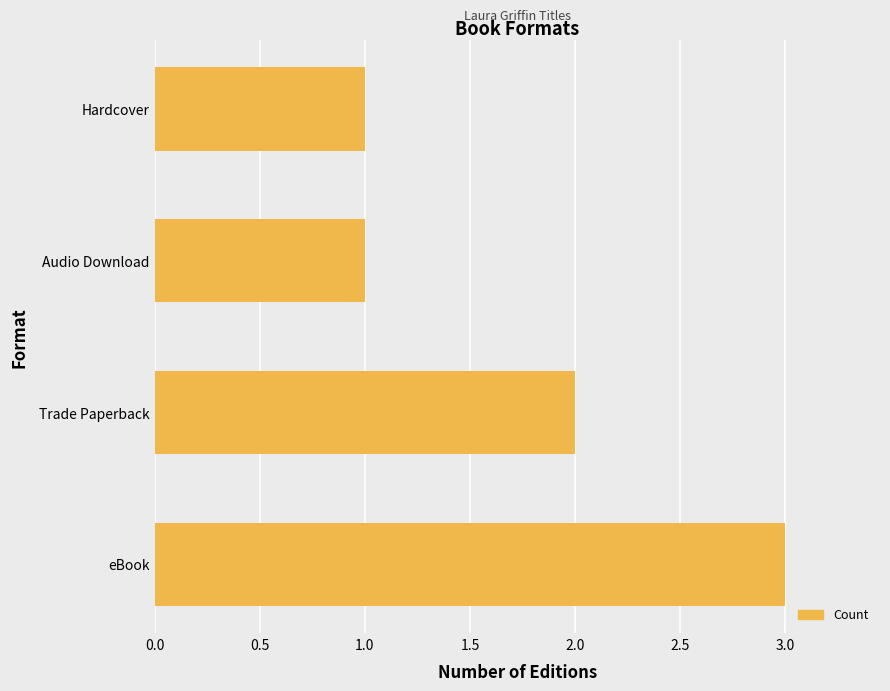

What is the minimum value shown in the chart?

1